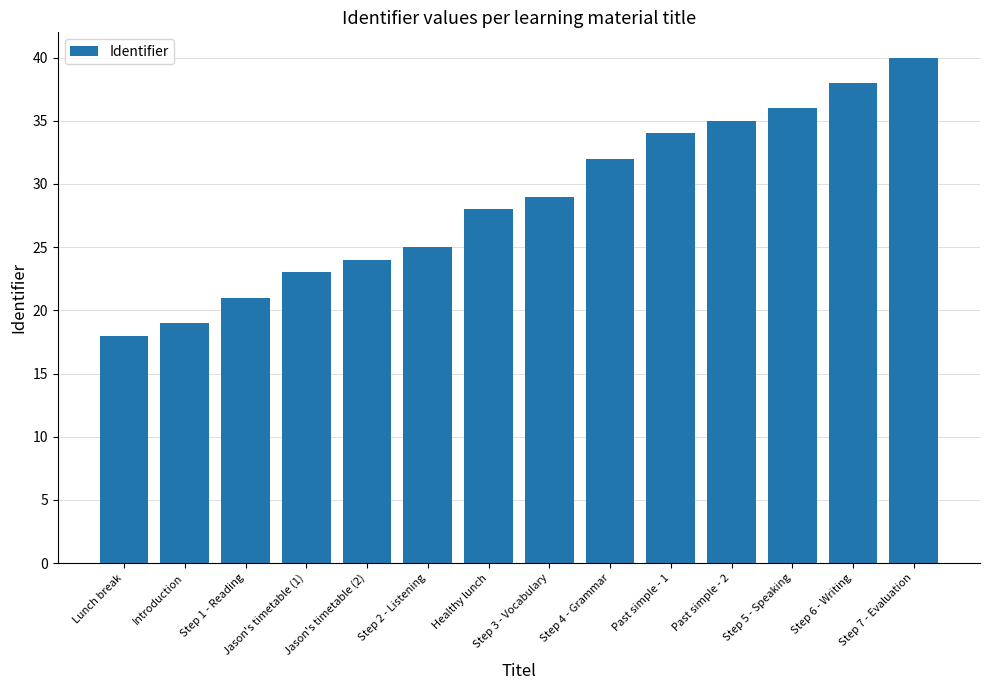

What is the label of the 1st bar from the right?

Step 7 - Evaluation